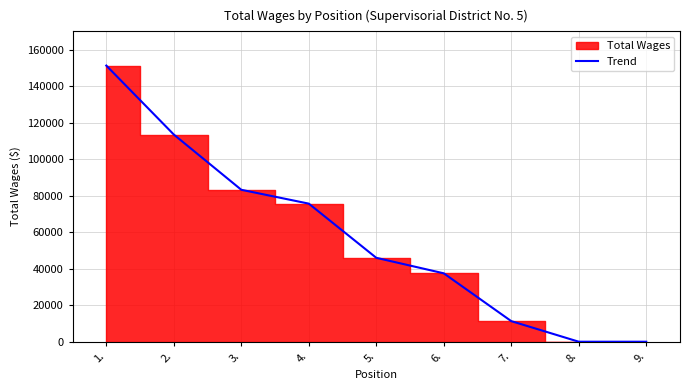

List the labels in order of value, largest first.

1., 2., 3., 4., 5., 6., 7., 8., 9.